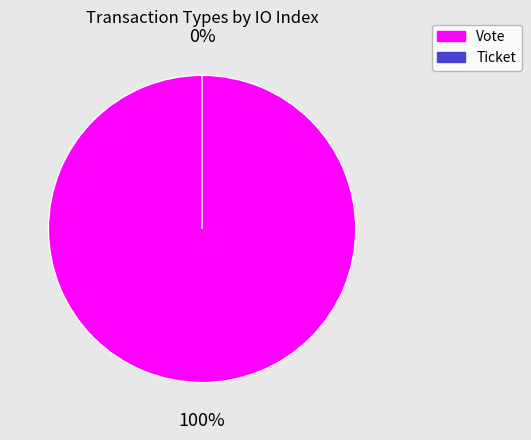

Which category has the biggest portion of the pie?

Vote